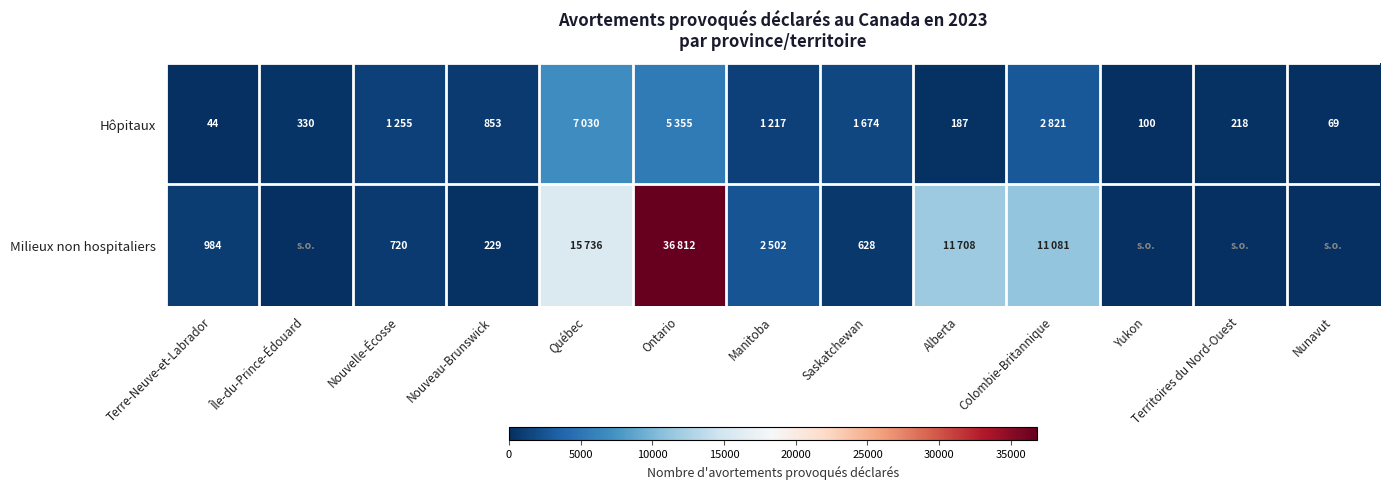

What is the spread (max minus min) of values at Terre-Neuve-et-Labrador?

940